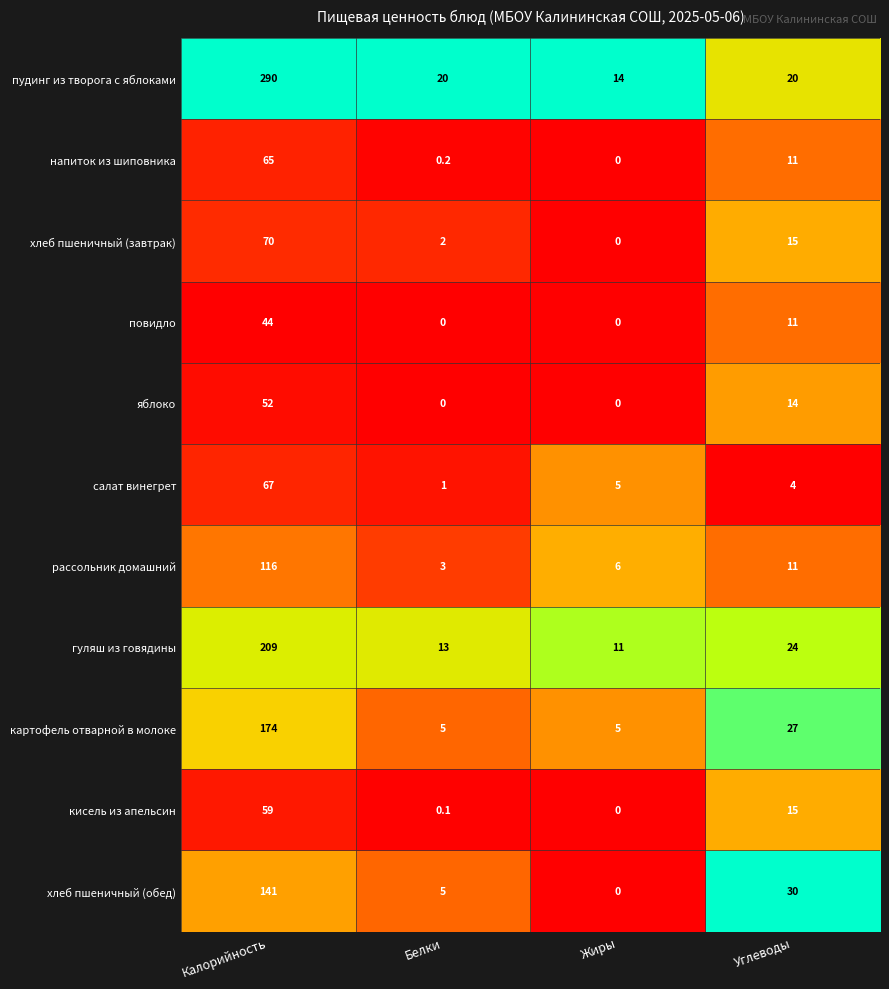

List the labels in order of хлеб пшеничный (завтрак) value, largest first.

Калорийность, Углеводы, Белки, Жиры